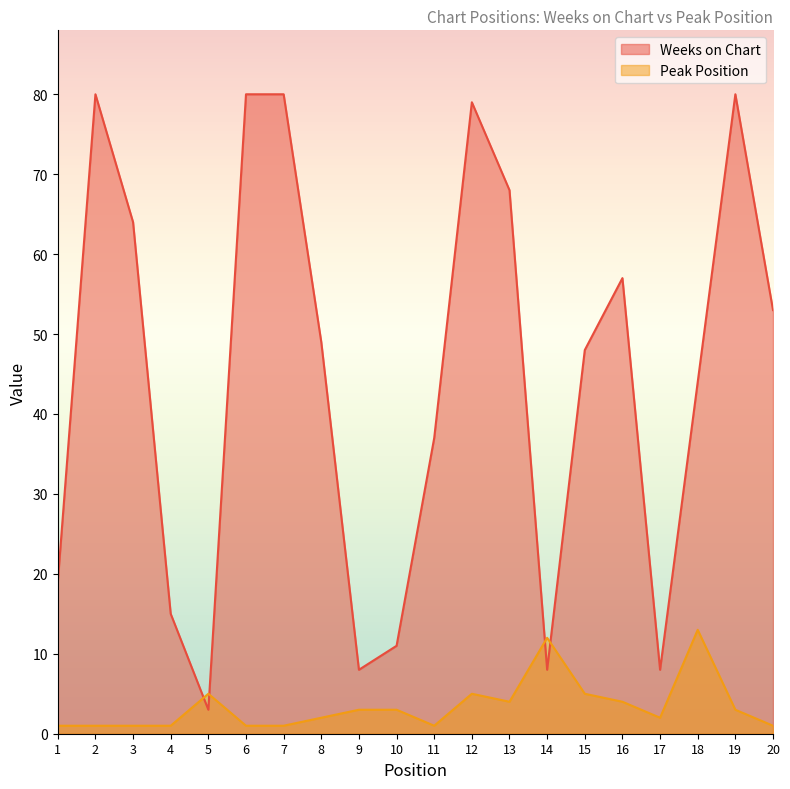

Where do Weeks on Chart and Peak Position first cross each other?

4 and 5